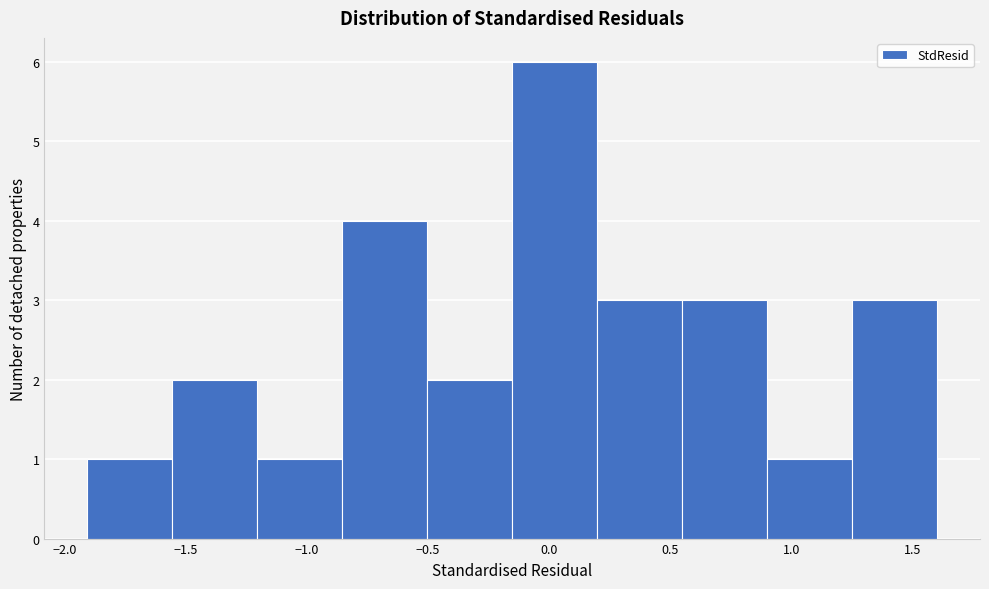

Which range on the x-axis has the tallest bar?

-0.15 to 0.20